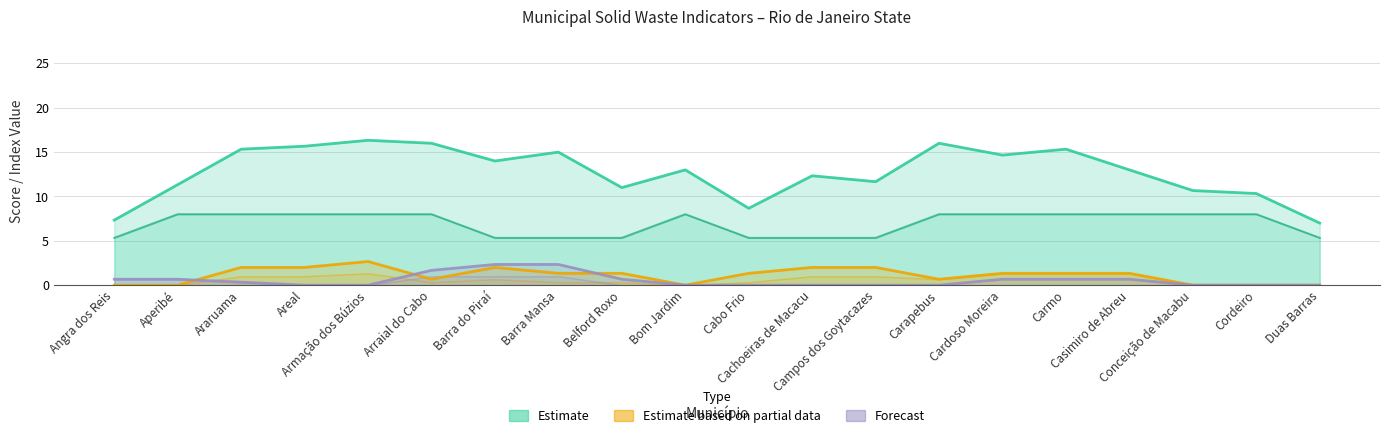

What is the difference between the Estimate (IDR) values at Araruama and Cachoeiras de Macacu?

3.0